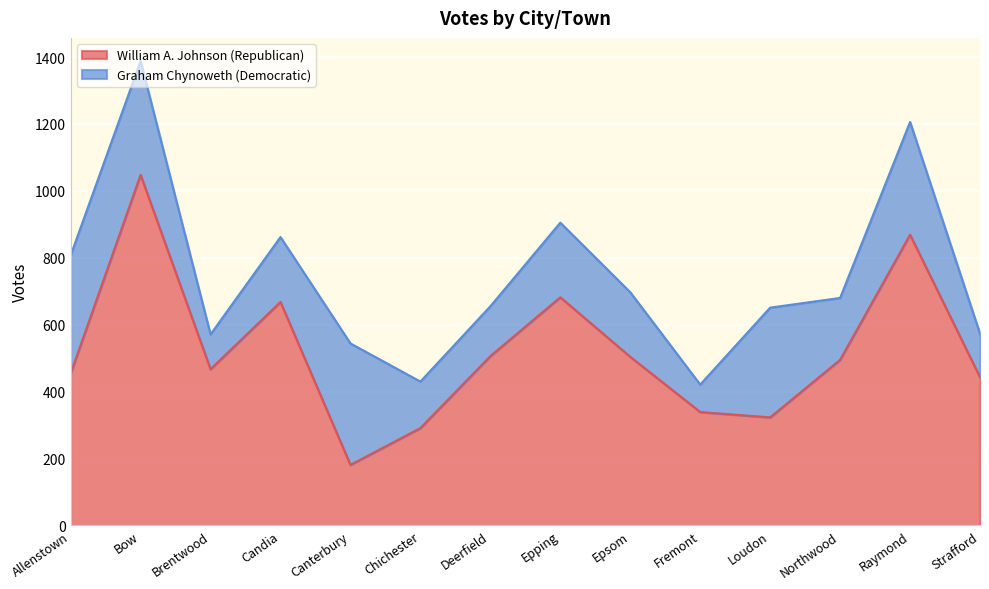

What value does the data have at Loudon?

323